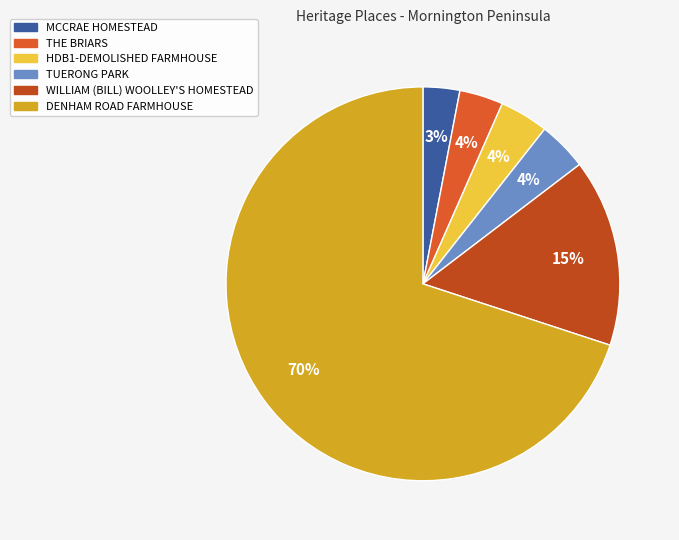

Approximately how many times larger is the value at WILLIAM (BILL) WOOLLEY'S HOMESTEAD compared to TUERONG PARK?

3.8